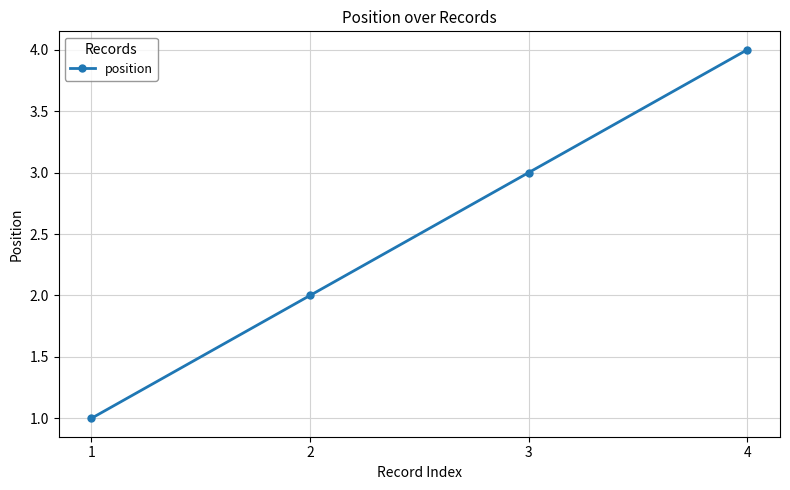

True or false: the data shows 0 at 1.

False